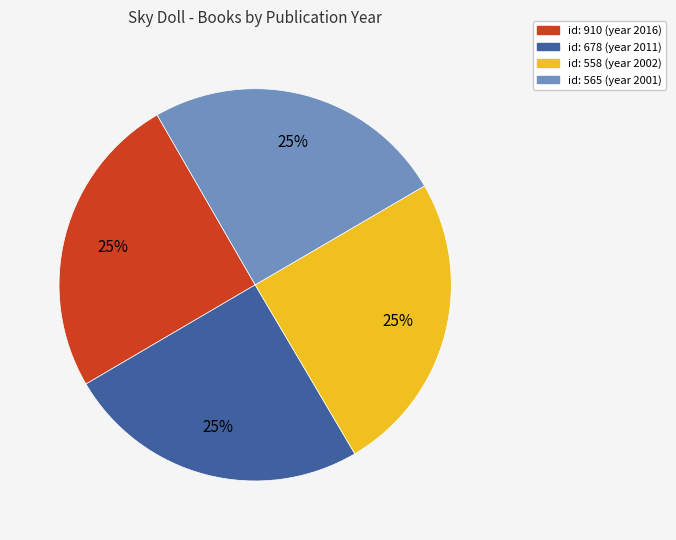

What is the ratio of the value at id: 565 (year 2001) to the value at id: 558 (year 2002)?

1.0